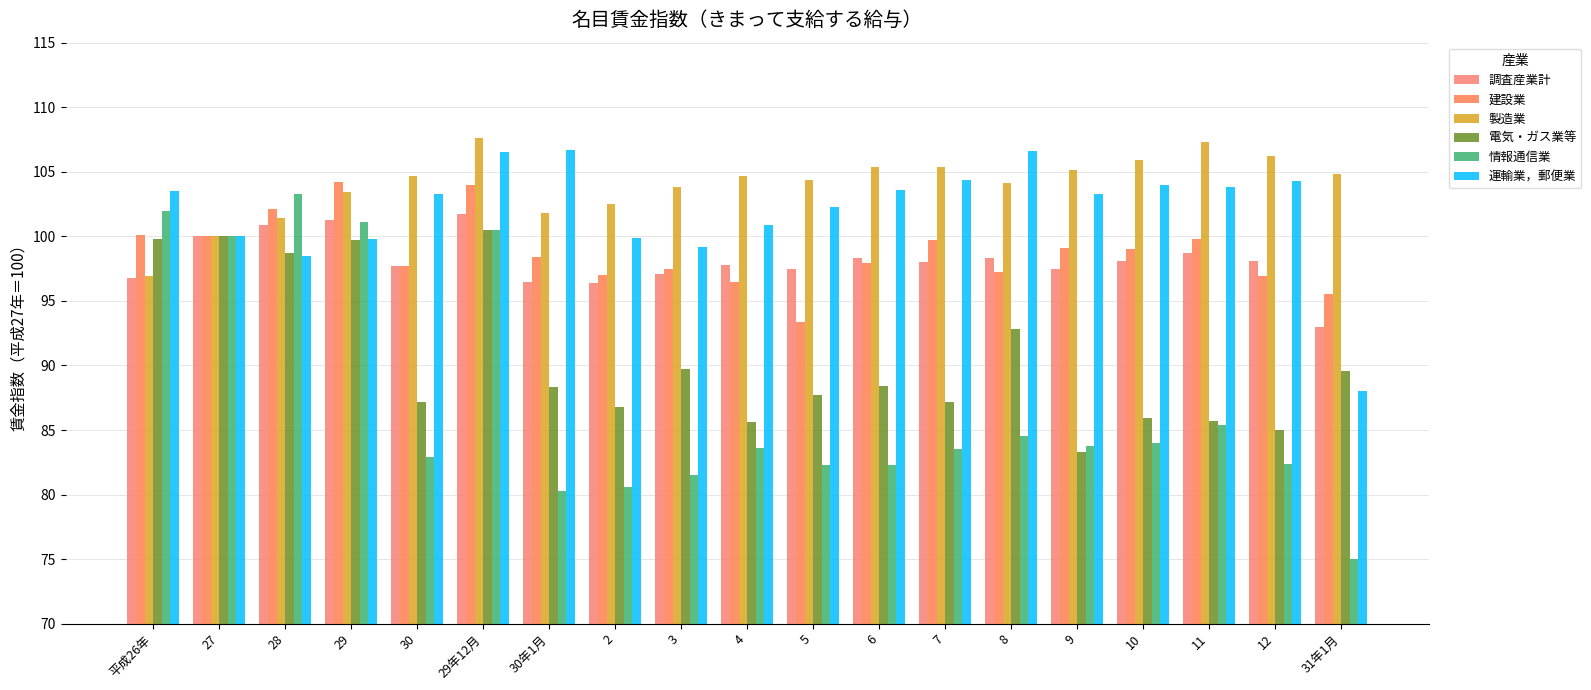

Where does the 製造業 series first go above 104?

30